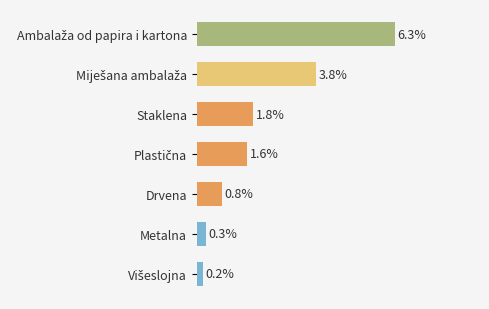

Does the chart contain any negative values?

No